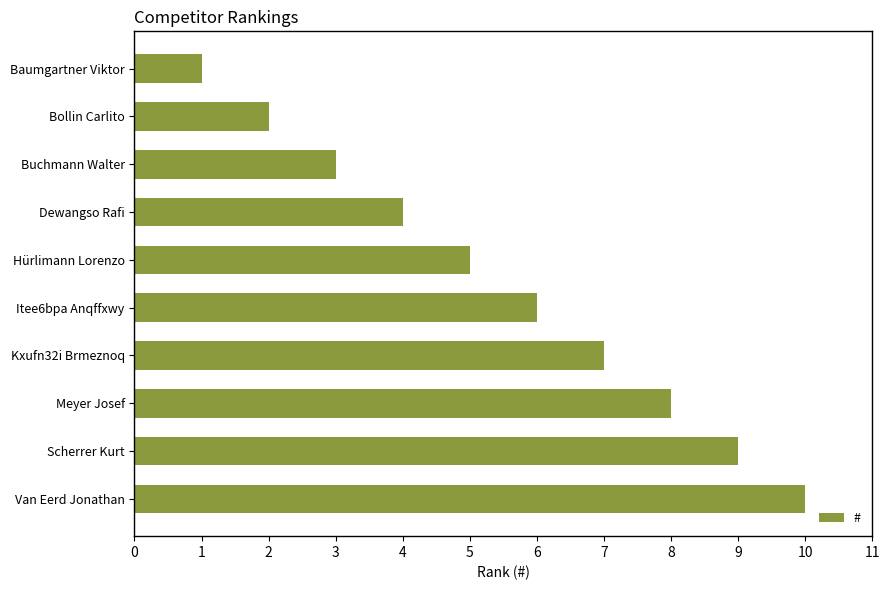

What is the label of the 4th bar from the bottom?

Kxufn32i Brmeznoq